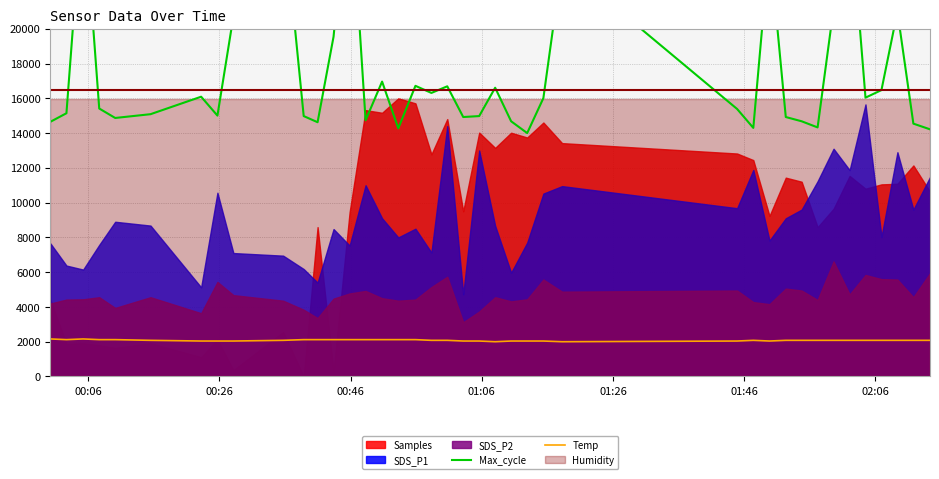

What is the minimum value for Temp?

2000.0